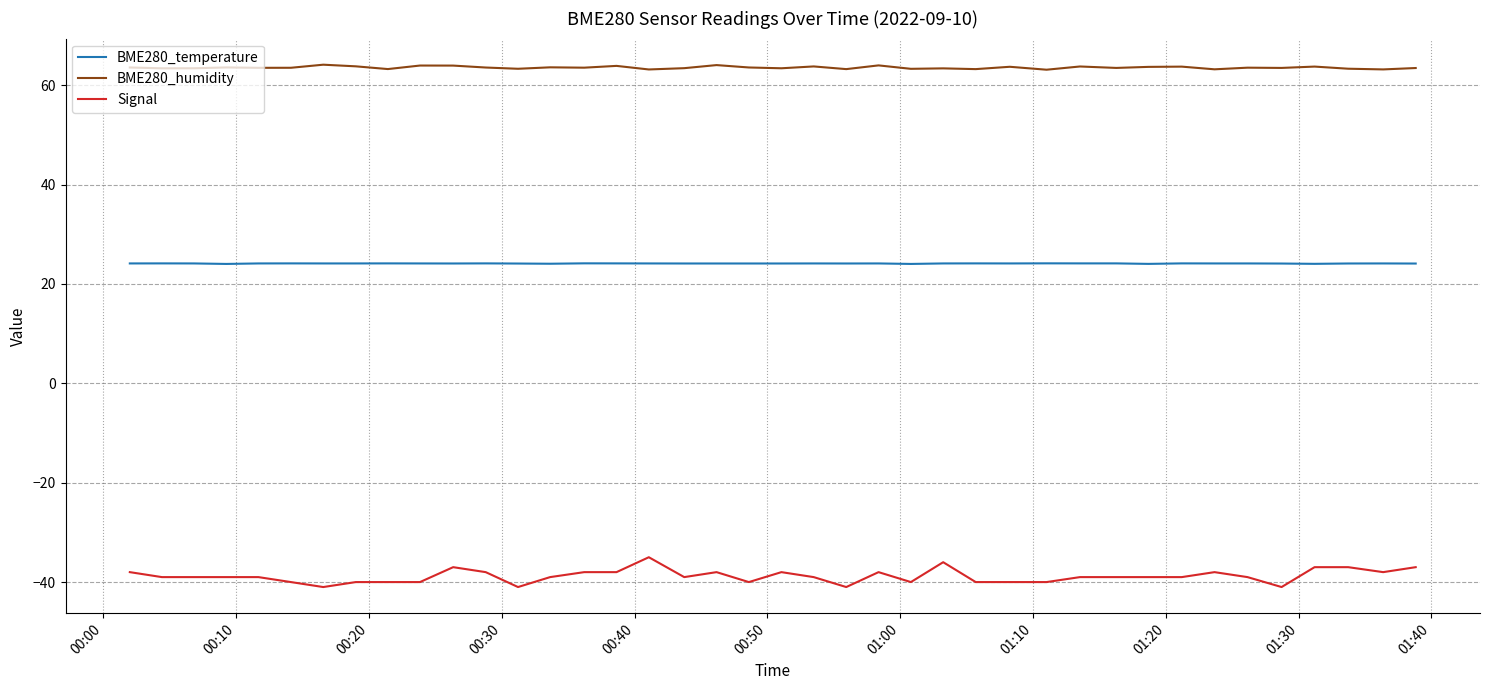

True or false: Signal has more than 1 points higher than both neighbors.

True